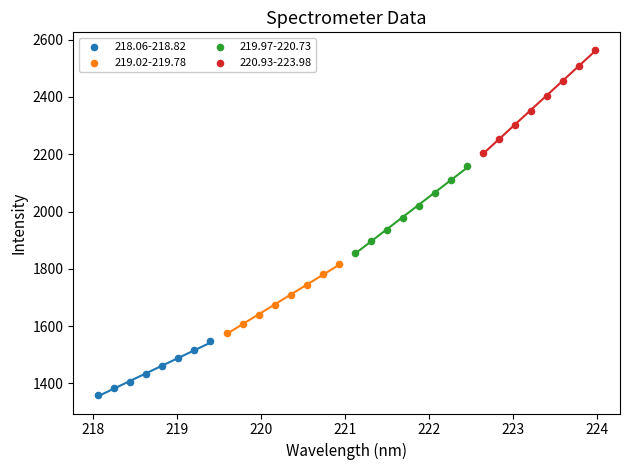

Which series has the largest Y range (max minus min)?

220.93-223.98